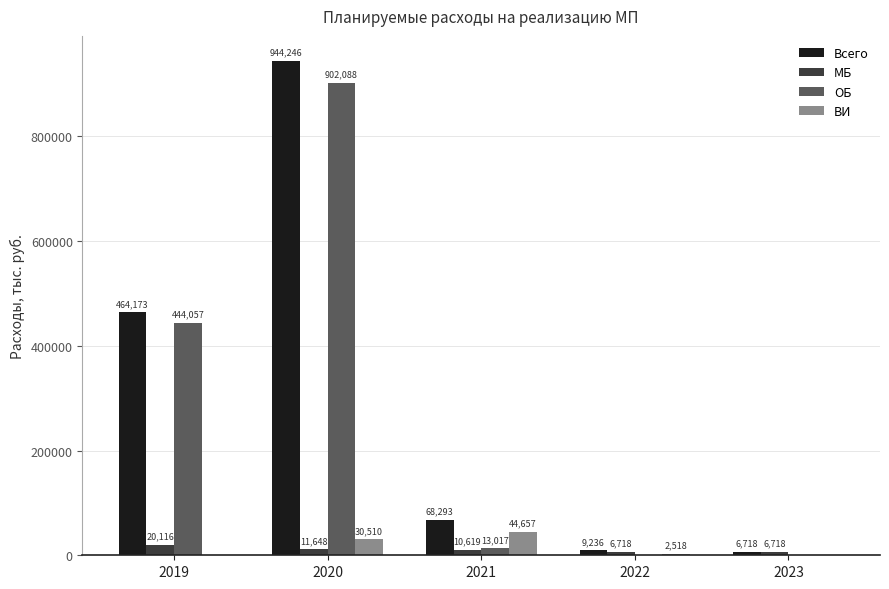

Which series has the largest total across all categories?

Всего